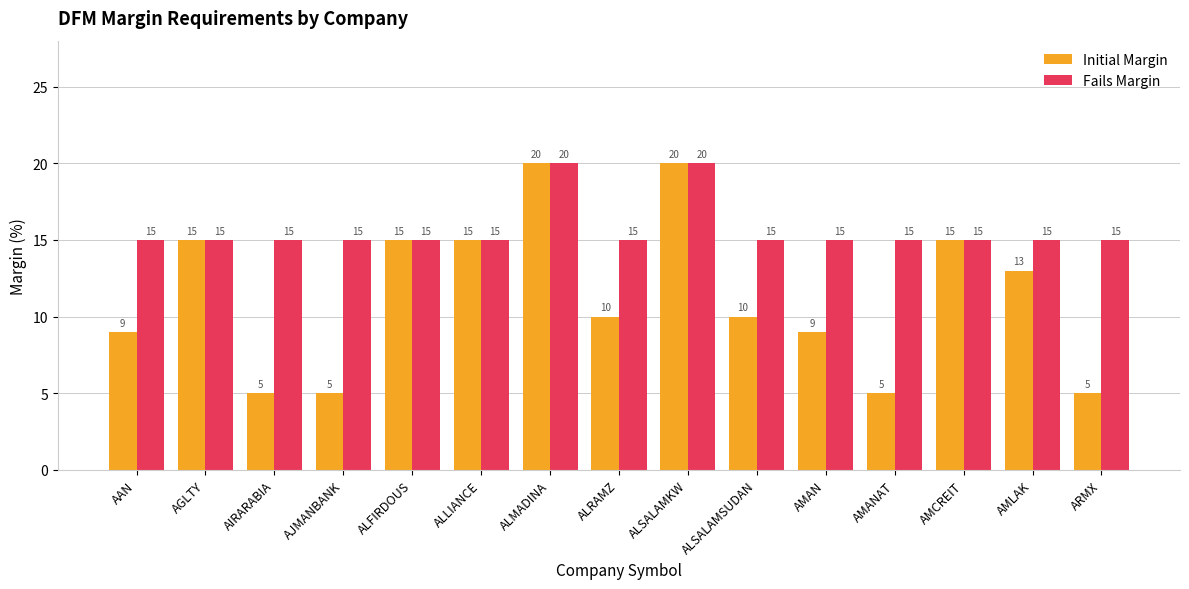

How many Initial Margin values are between 5 and 15?

13